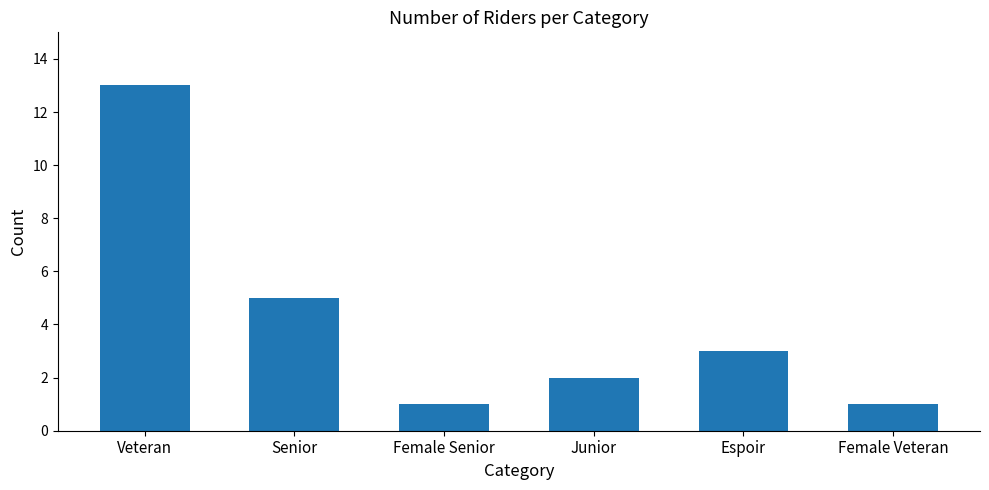

Which label corresponds to the largest value in the chart?

Veteran